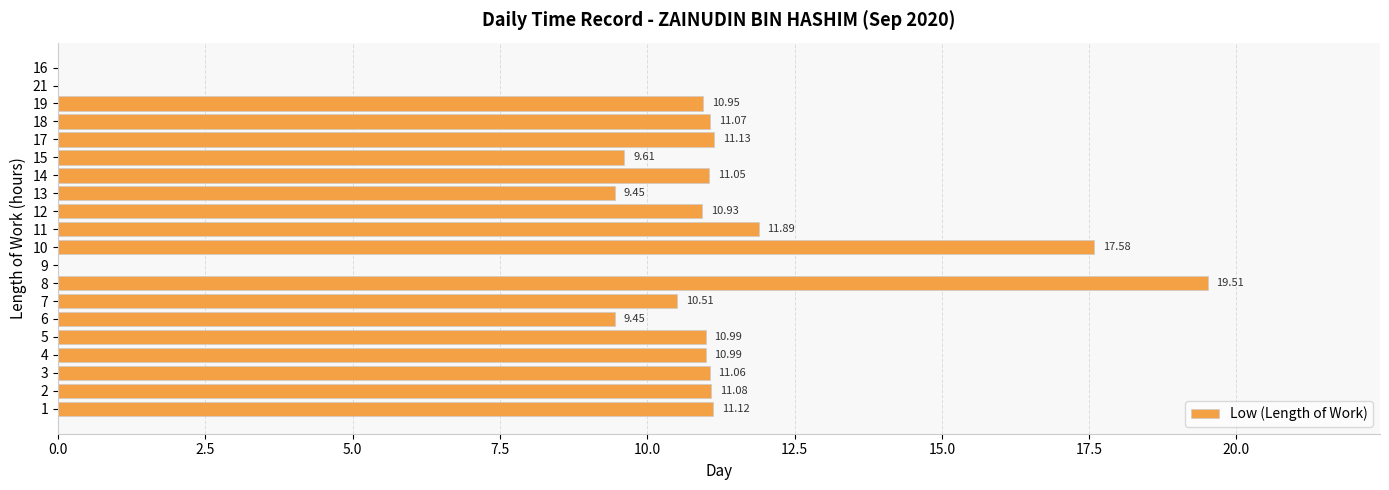

Between 6 and 19, which is larger?

19